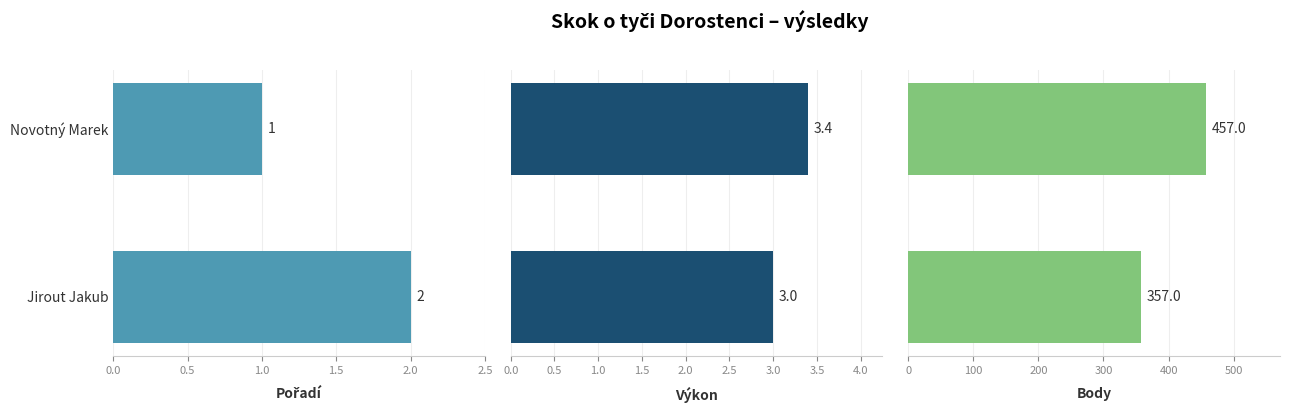

How many Body values are between 357 and 457?

2